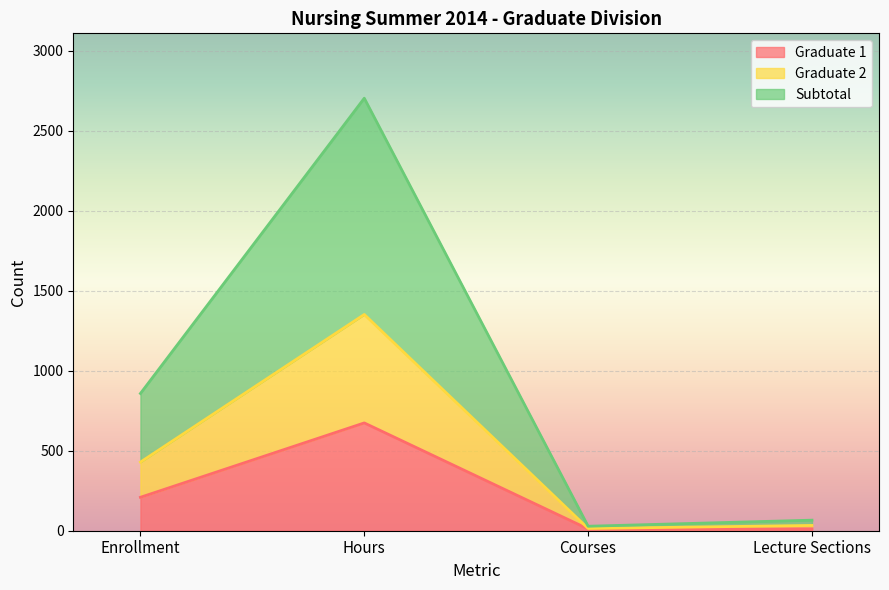

Is it true that Graduate 1 equals 674 at Hours?

True